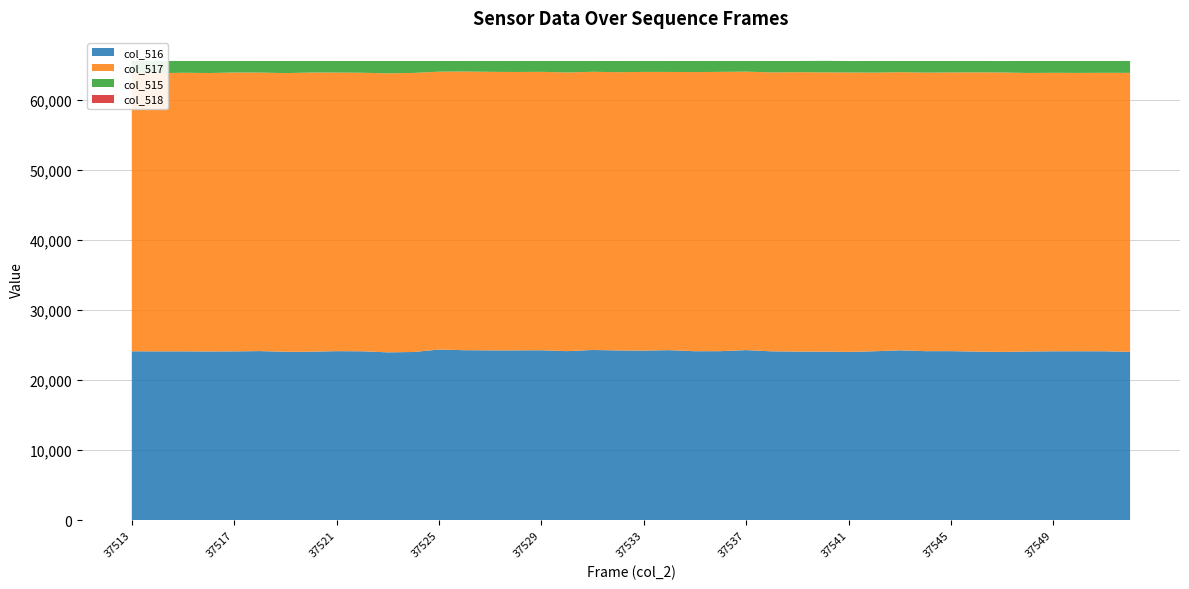

Reading right to left, extract all data points from this chart.

col_516: 37552=24032	37551=24113	37550=24115	37549=24113	37548=24075	37547=24024	37546=24063	37545=24134	37544=24131	37543=24252	37542=24116	37541=24024	37540=24063	37539=24070	37538=24105	37537=24281	37536=24129	37535=24122	37534=24271	37533=24213	37532=24235	37531=24299	37530=24131	37529=24258	37528=24245	37527=24244	37526=24265	37525=24360	37524=24011	37523=23961	37522=24112	37521=24132	37520=24054	37519=24041	37518=24140	37517=24098	37516=24084	37515=24101	37514=24098	37513=24111
col_517: 37552=39809	37551=39737	37550=39721	37549=39737	37548=39754	37547=39869	37546=39849	37545=39766	37544=39745	37543=39688	37542=39759	37541=39869	37540=39849	37539=39869	37538=39805	37537=39736	37536=39856	37535=39831	37534=39704	37533=39765	37532=39702	37531=39699	37530=39769	37529=39734	37528=39724	37527=39746	37526=39769	37525=39653	37524=39821	37523=39815	37522=39744	37521=39753	37520=39835	37519=39764	37518=39744	37517=39793	37516=39734	37515=39759	37514=39688	37513=39758
col_515: 37552=1694	37551=1685	37550=1699	37549=1682	37548=1706	37547=1635	37546=1623	37545=1635	37544=1659	37543=1595	37542=1660	37541=1635	37540=1642	37539=1595	37538=1625	37537=1518	37536=1550	37535=1582	37534=1560	37533=1557	37532=1598	37531=1537	37530=1635	37529=1543	37528=1566	37527=1545	37526=1501	37525=1522	37524=1703	37523=1759	37522=1679	37521=1650	37520=1646	37519=1730	37518=1651	37517=1644	37516=1717	37515=1675	37514=1749	37513=1666
col_518: 37552=1	37551=1	37550=0	37549=1	37548=0	37547=2	37546=1	37545=0	37544=0	37543=0	37542=1	37541=2	37540=1	37539=1	37538=0	37537=1	37536=1	37535=0	37534=0	37533=2	37532=0	37531=0	37530=2	37529=1	37528=1	37527=1	37526=0	37525=0	37524=0	37523=0	37522=0	37521=0	37520=2	37519=0	37518=0	37517=1	37516=0	37515=1	37514=0	37513=0